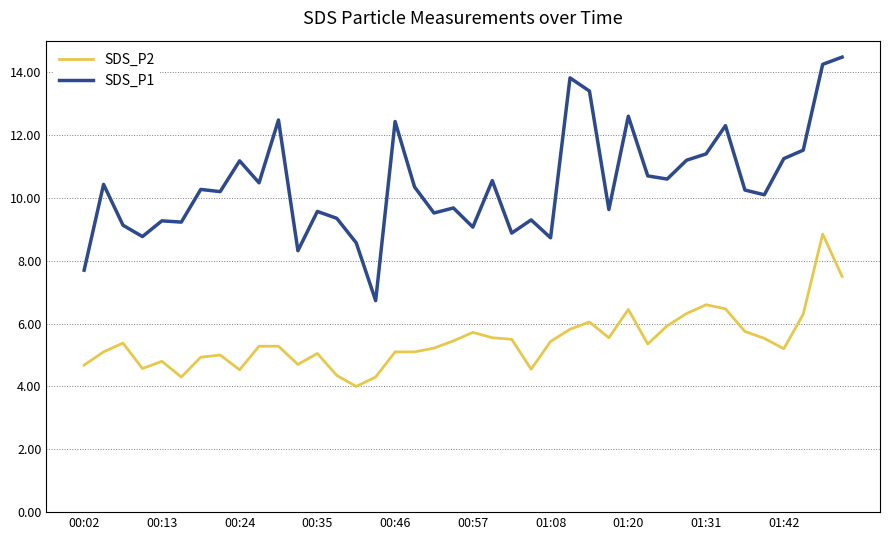

Which series has the widest spread of values?

SDS_P1